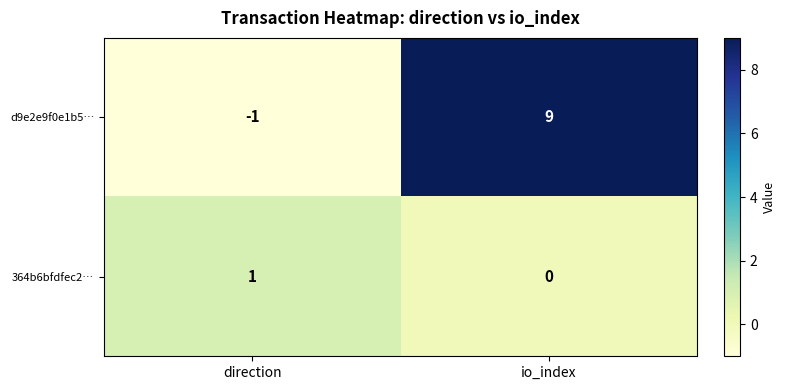

Rank the series by their maximum value, from highest to lowest.

d9e2e9f0e1b5…, 364b6bfdfec2…